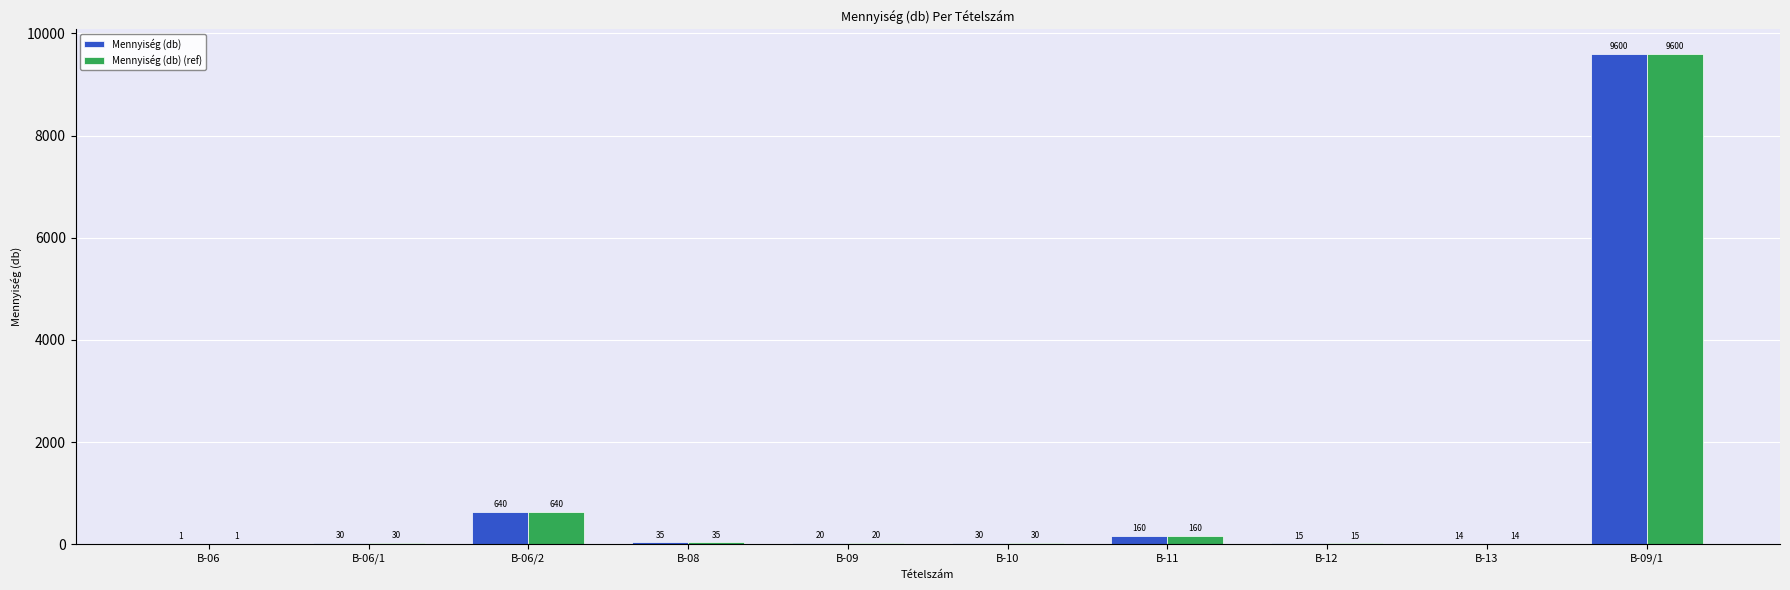

What is the total value across all series at B-12?

30